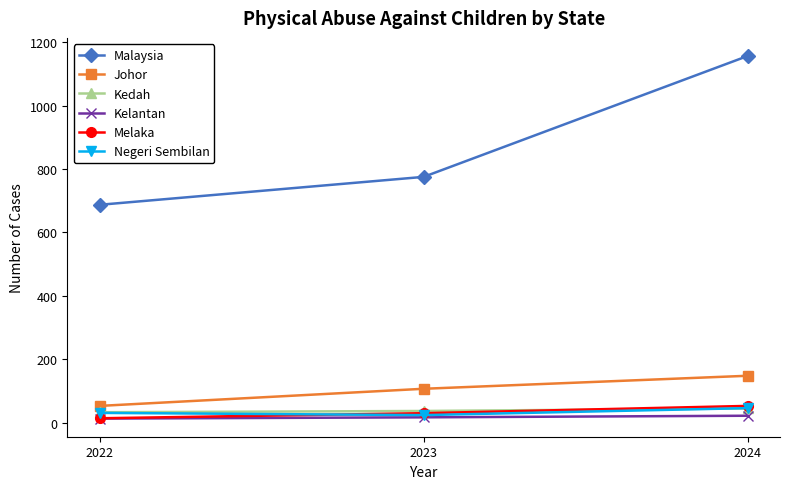

What is the maximum value for Malaysia?

1156